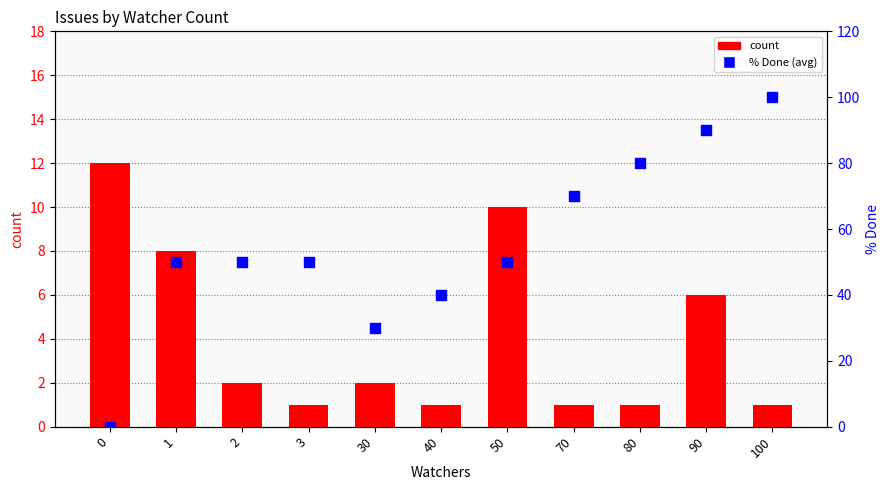

Which series reaches the minimum Y coordinate?

% Done (avg)